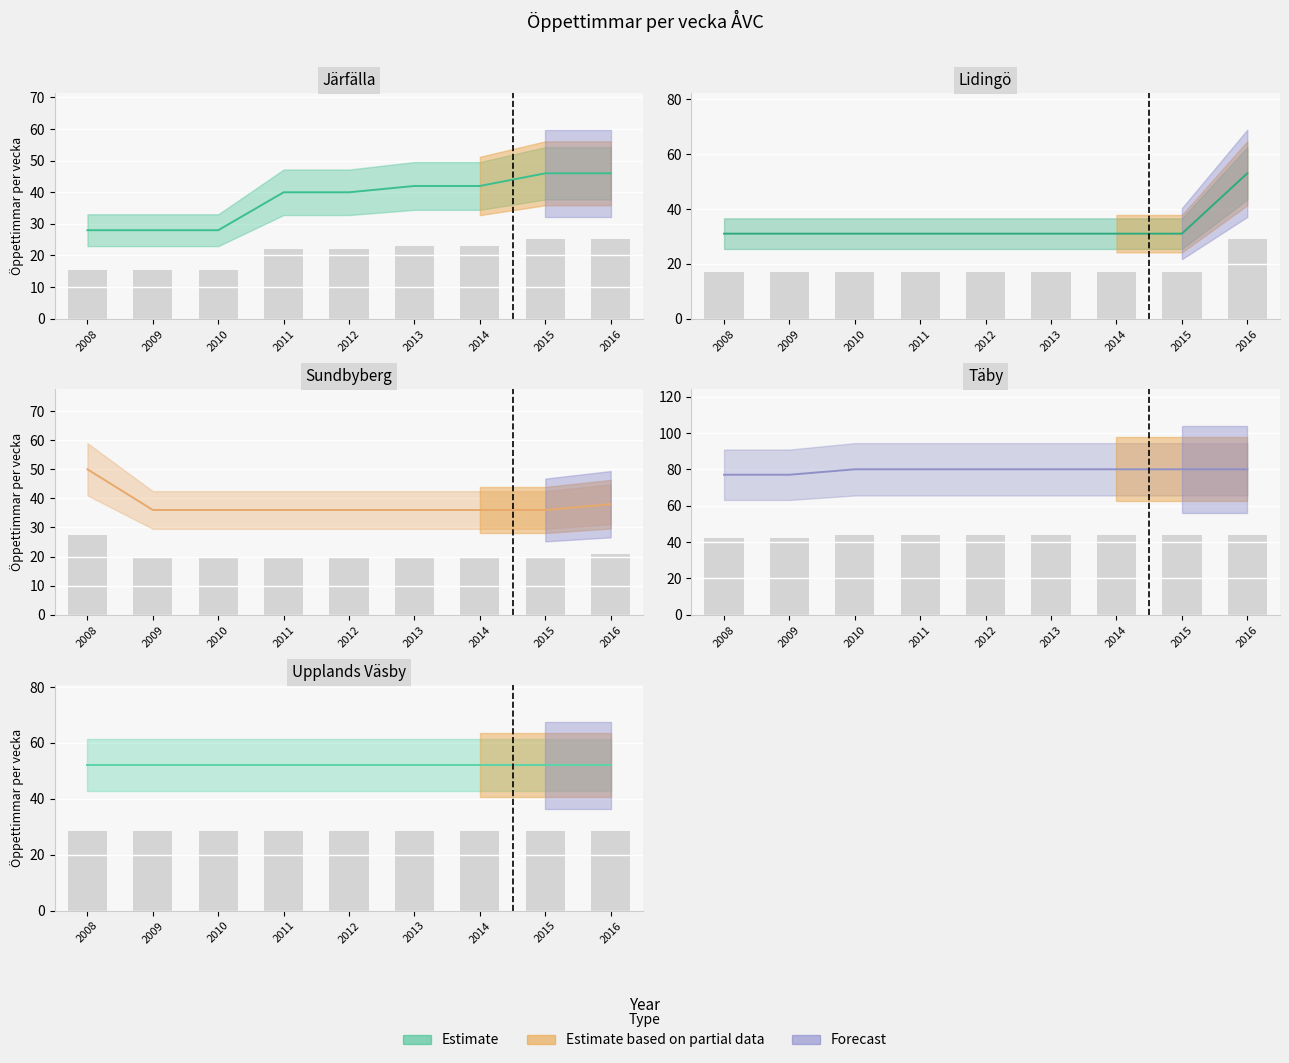

Where does the Järfälla series first go above 40?

2013